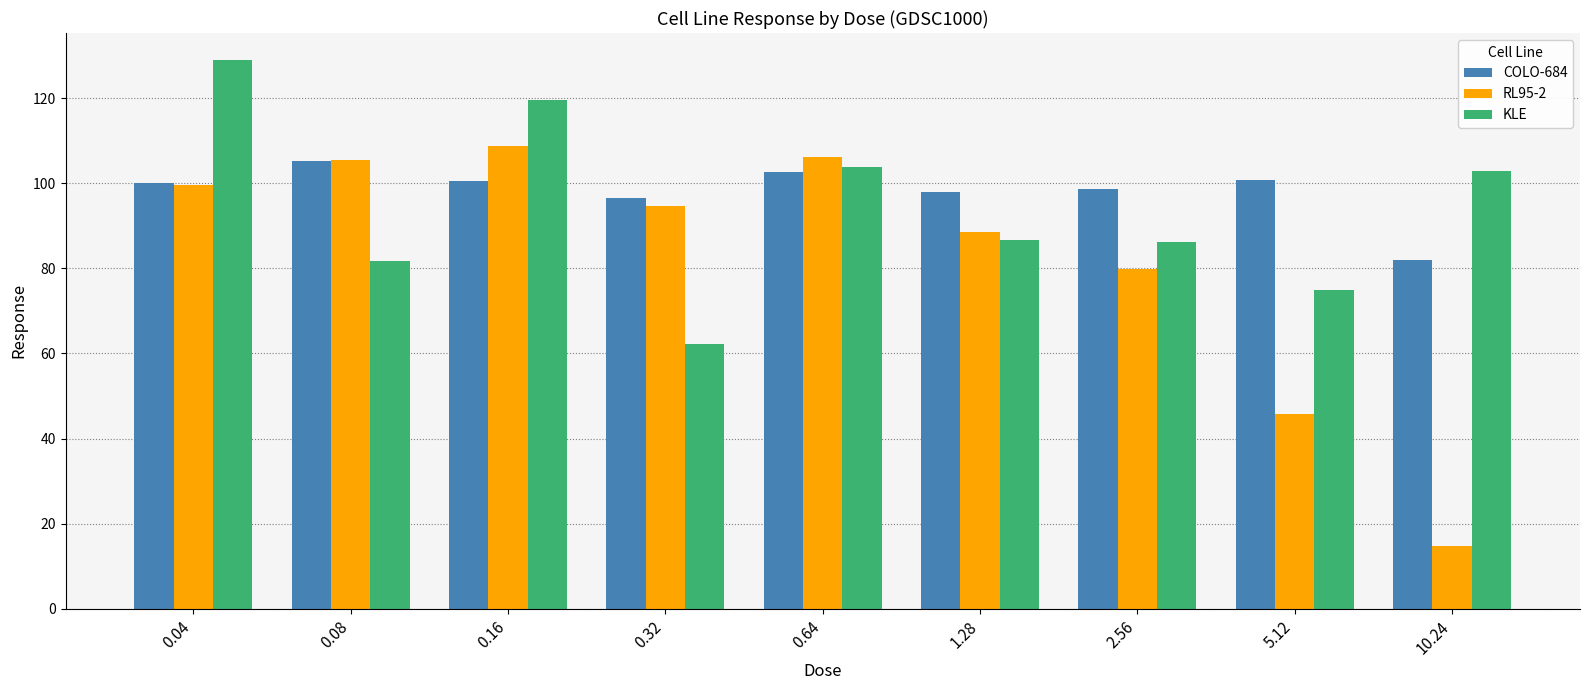

At which category does the chart reach its peak across all series?

0.04